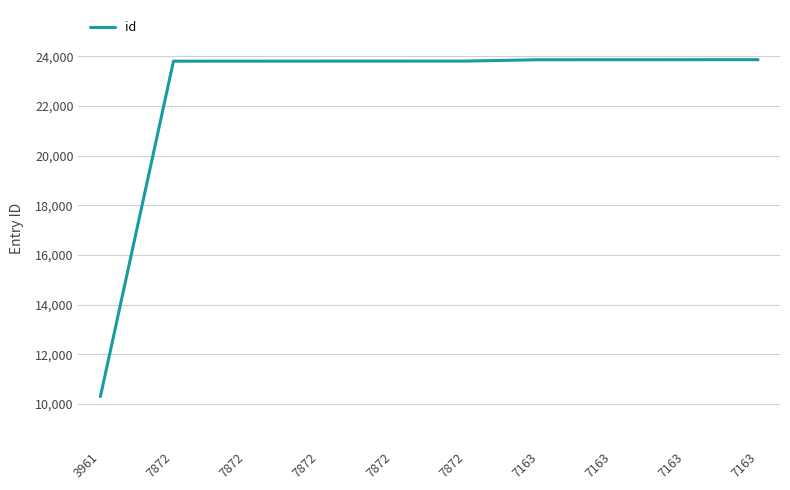

Does the chart display data point markers on the line(s)?

No